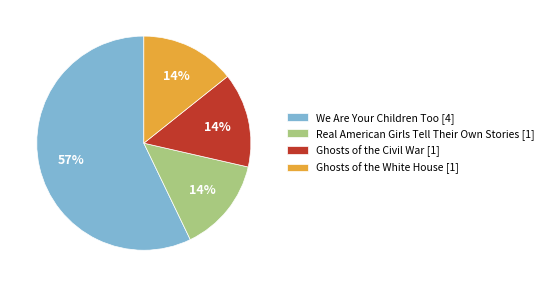

The Ghosts of the White House [1] slice represents 14% of the pie. True or false?

True